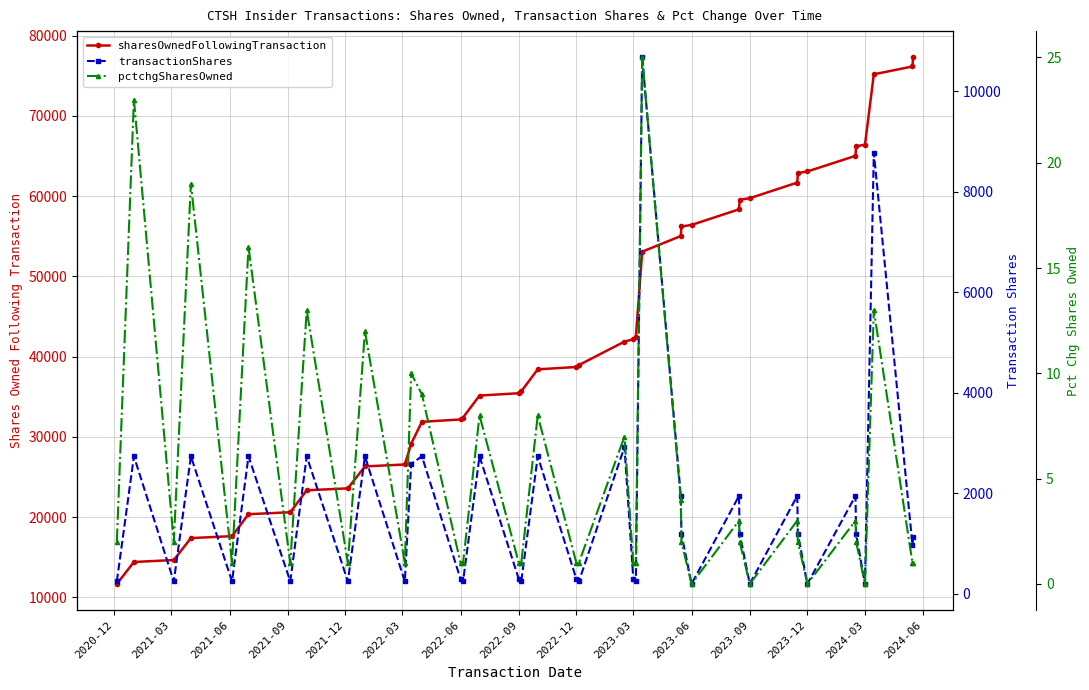

Rank the series by their maximum value, from lowest to highest.

pctchgSharesOwned, transactionShares, sharesOwnedFollowingTransaction